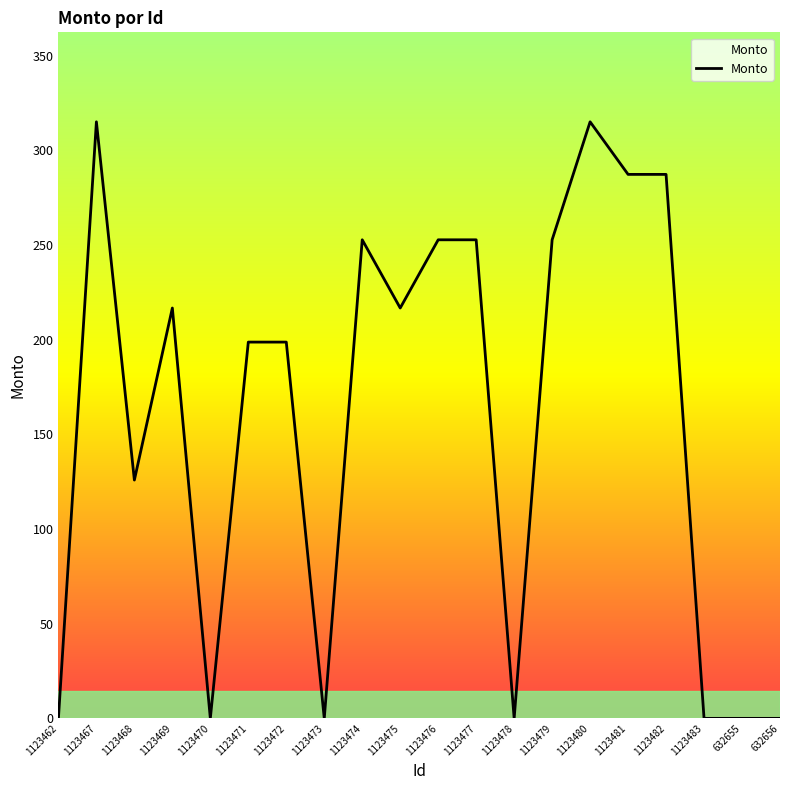

What is the greatest value displayed?

315.1